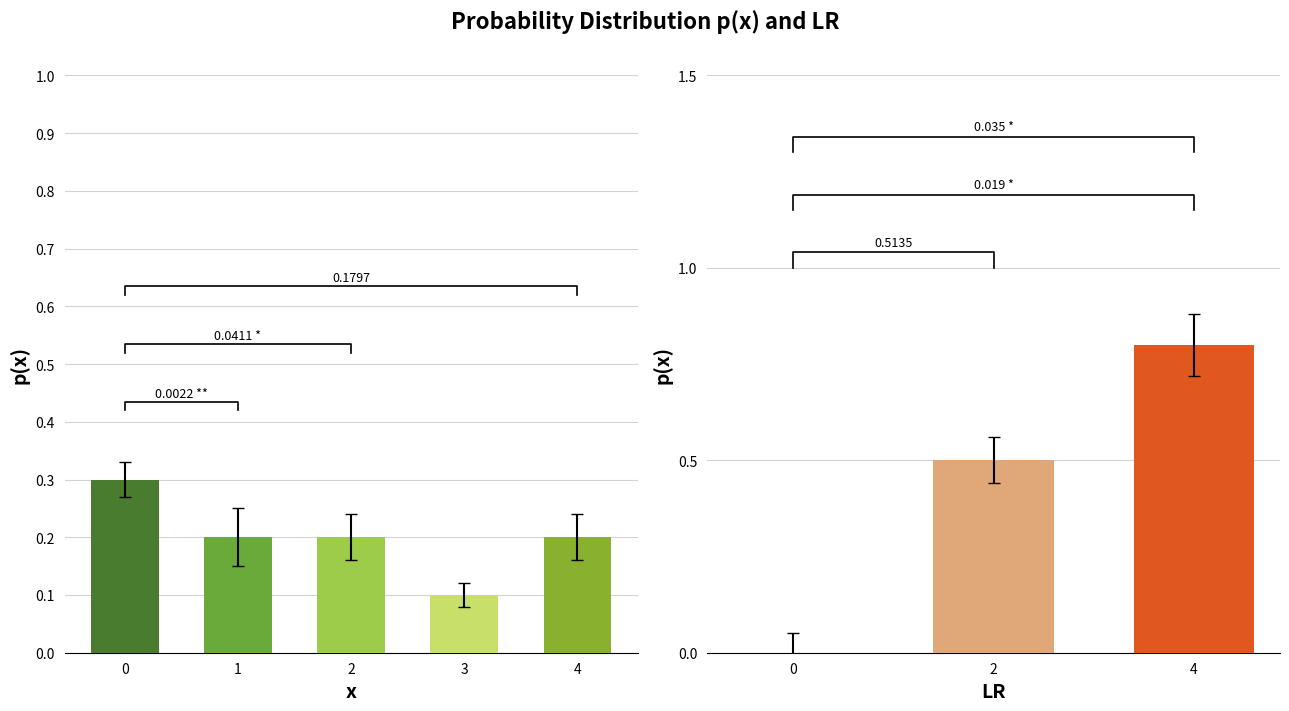

What is the sum of the values at 3 and 1?

0.3